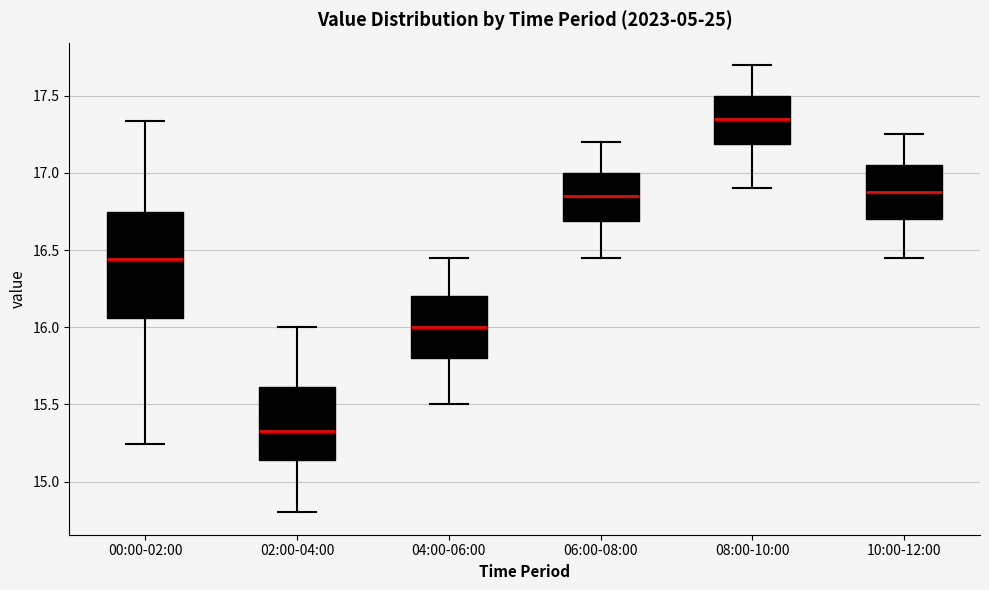

Where does the median line of the box for 02:00-04:00 sit on the y-axis? The values are not printed on the chart, so give them approximately, as read against the axis.

15.35